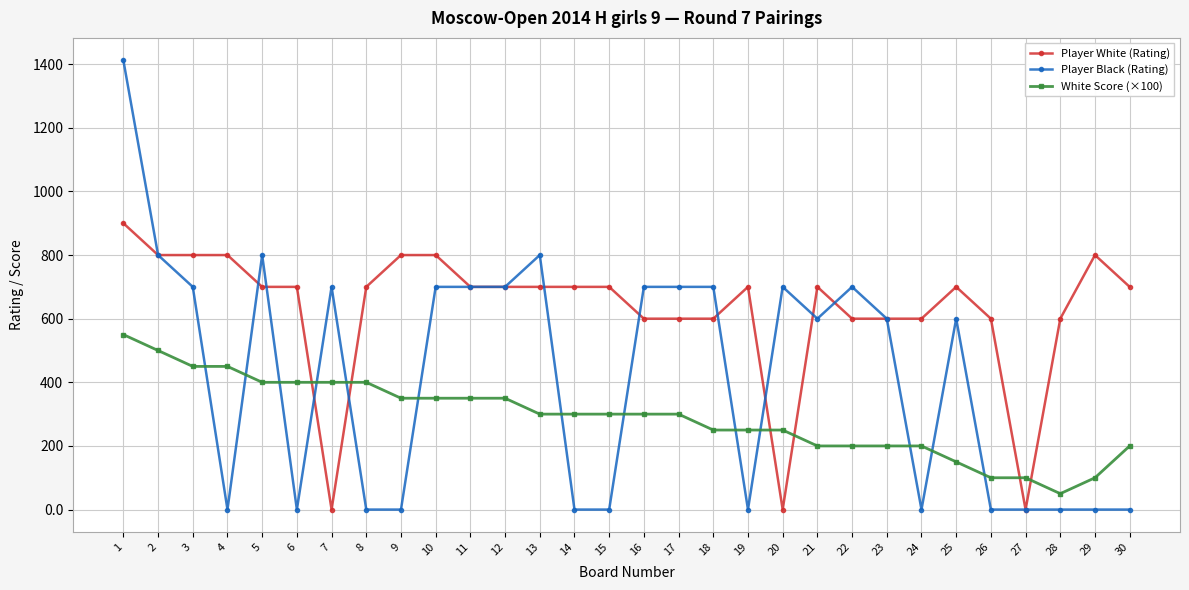

Reading right to left, list all the values displayed in this chart.

Player White (Rating): 700	800	600	0	600	700	600	600	600	700	0	700	600	600	600	700	700	700	700	700	800	800	700	0	700	700	800	800	800	900
Player Black (Rating): 0	0	0	0	0	600	0	600	700	600	700	0	700	700	700	0	0	800	700	700	700	0	0	700	0	800	0	700	800	1412
White Score (×100): 200	100	50	100	100	150	200	200	200	200	250	250	250	300	300	300	300	300	350	350	350	350	400	400	400	400	450	450	500	550